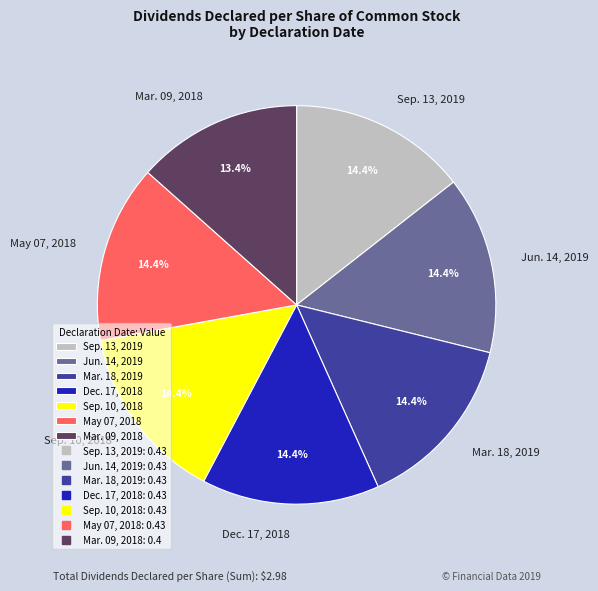

True or false: Dec. 17, 2018 accounts for 29% of the total.

False